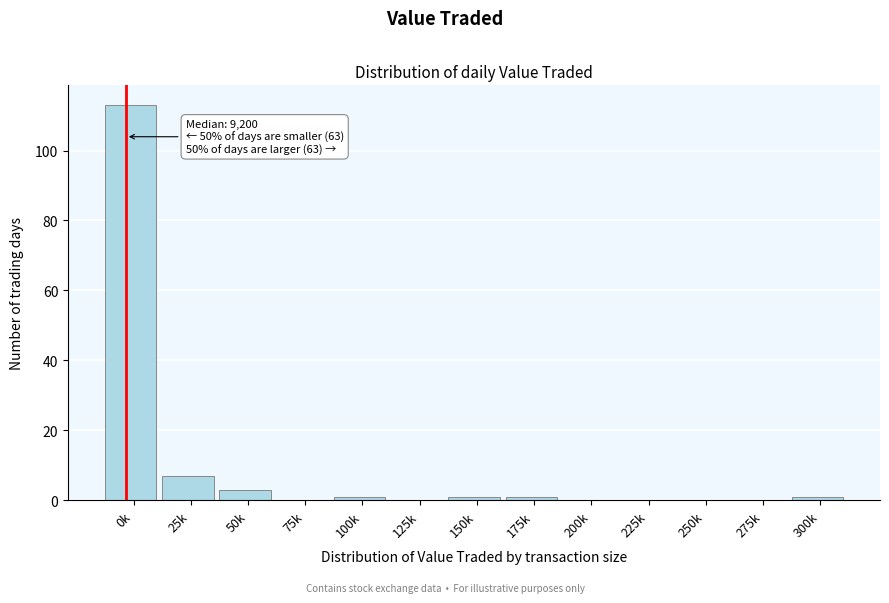

Reading left to right, list all the values displayed in this chart.

0k=113	25k=7	50k=3	75k=0	100k=1	125k=0	150k=1	175k=1	200k=0	225k=0	250k=0	275k=0	300k=1